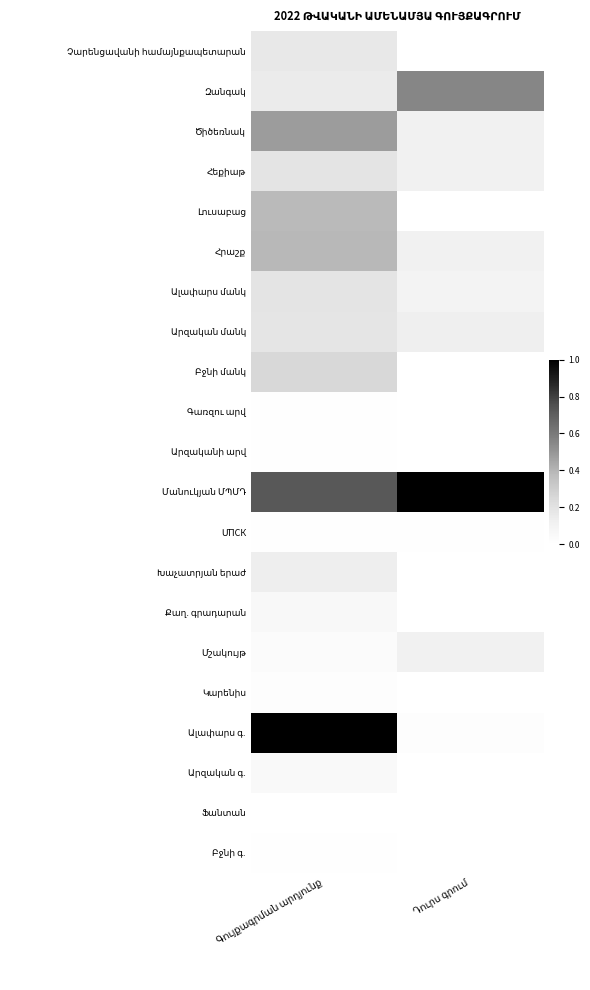

At which label does Չարենցավանի համայնքապետարան reach its peak?

Գույքագրման արդյունք